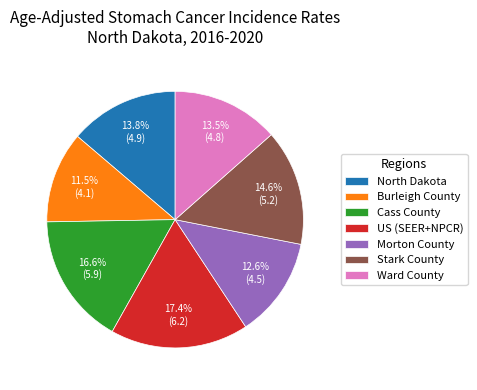

To the nearest percent, what is the average slice percentage?

14%